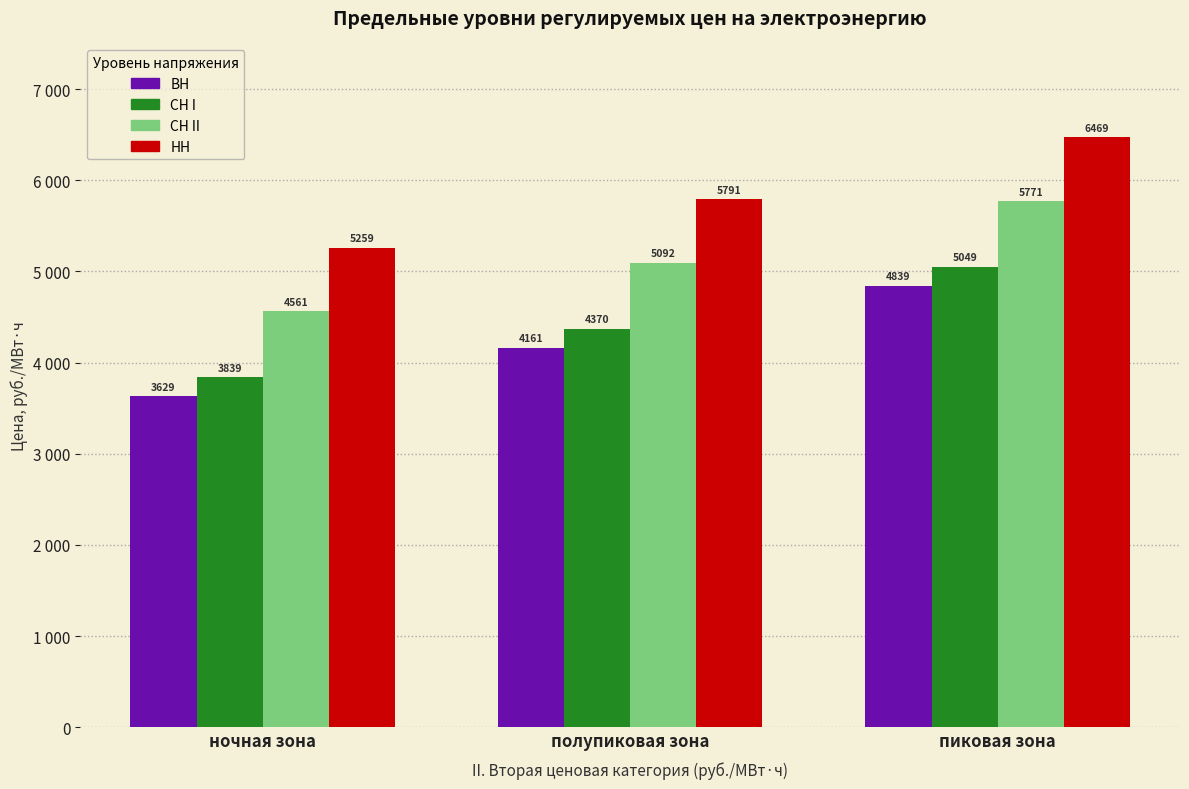

Which series has the widest spread of values?

ВН